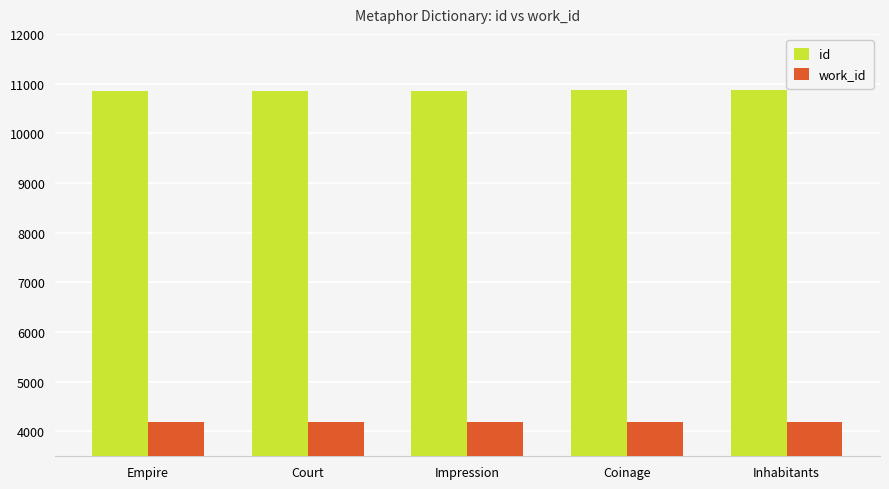

Rank the series by their maximum value, from lowest to highest.

work_id, id